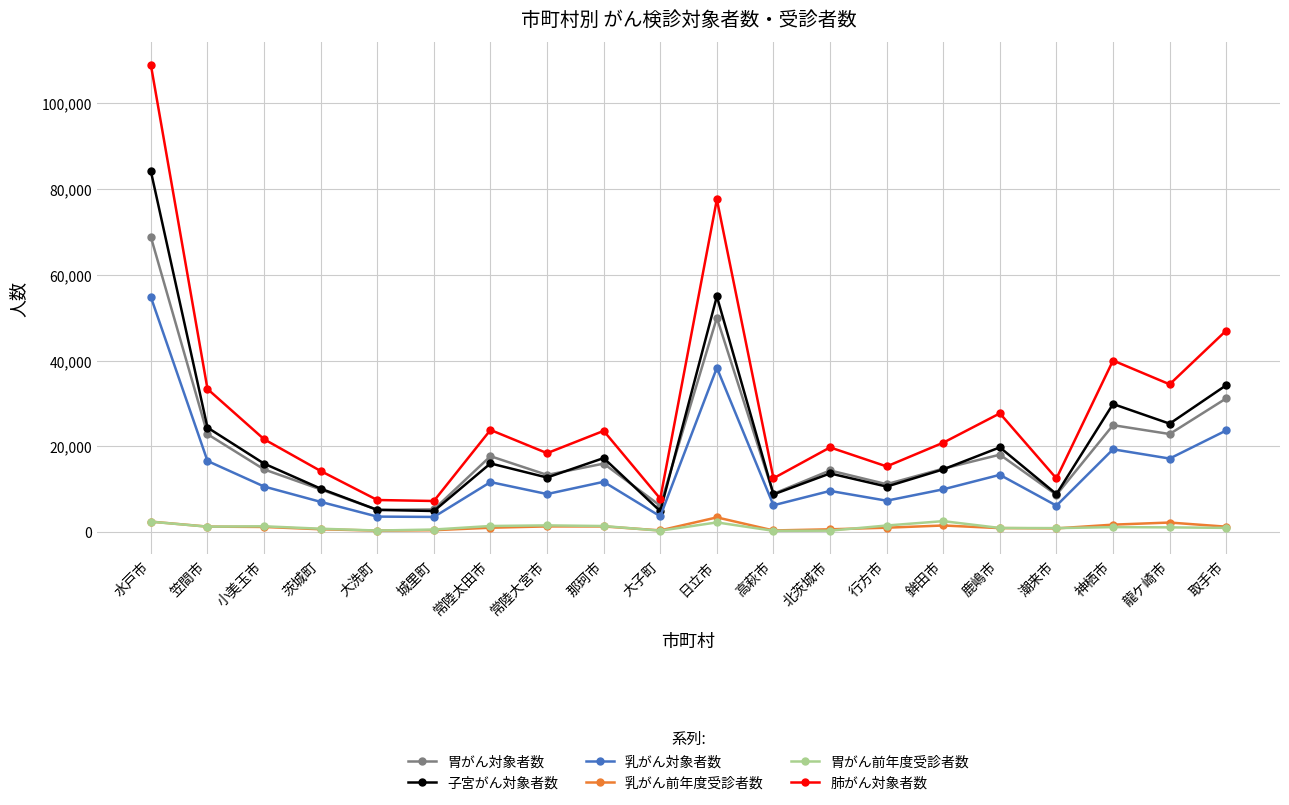

The 乳がん対象者数 series shows 7305 at 行方市. True or false?

True